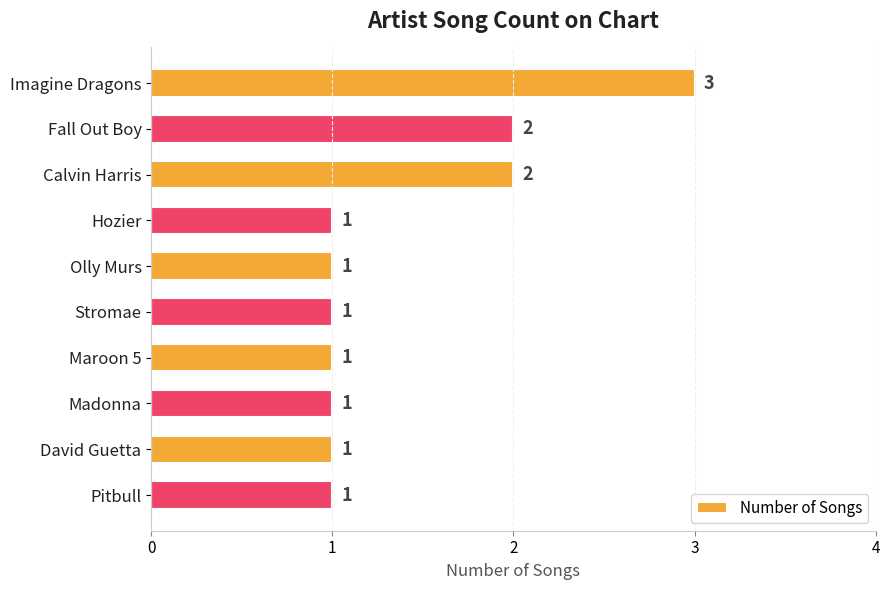

Does the chart contain any negative values?

No